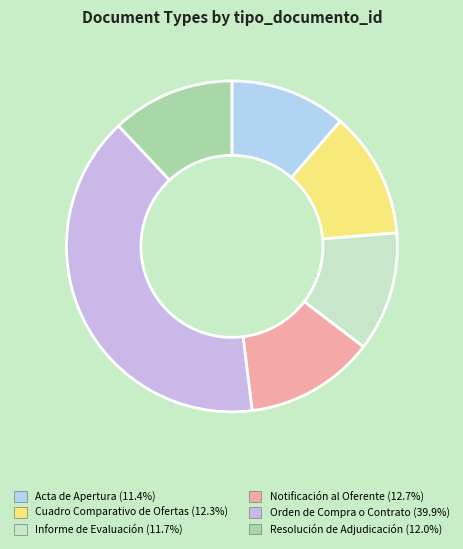

Count the number of slices in the pie.

6